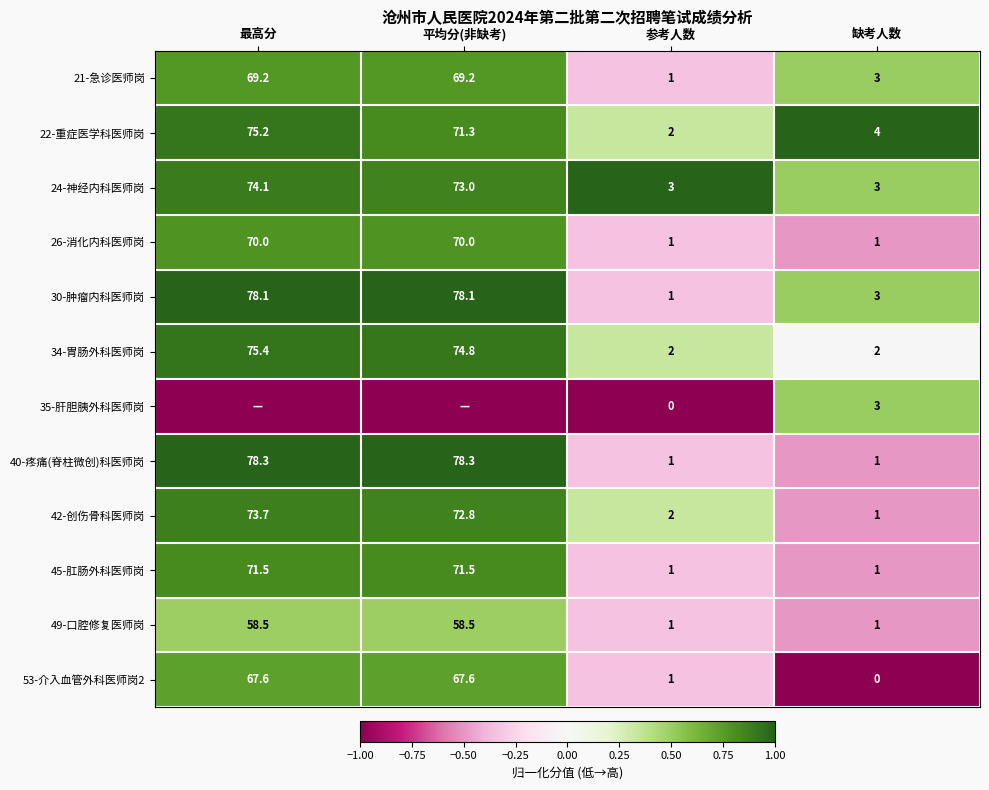

At which label does 30-肿瘤内科医师岗 first exceed 78?

最高分